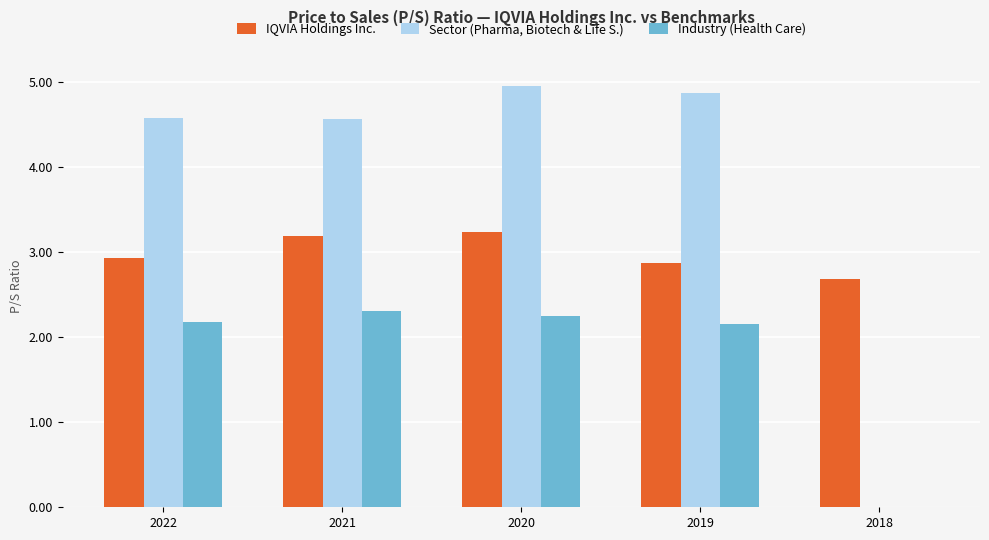

What is the approximate value of Sector (Pharma, Biotech & Life S.) at 2019?

4.9